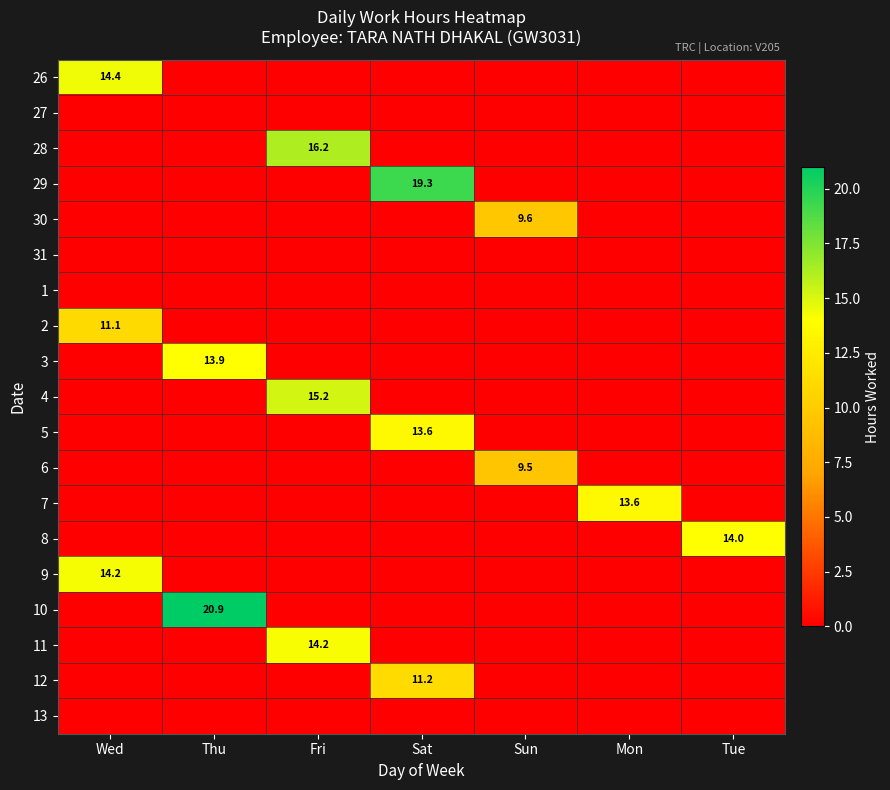

True or false: 2 has a value of 11.1 at Wed.

True